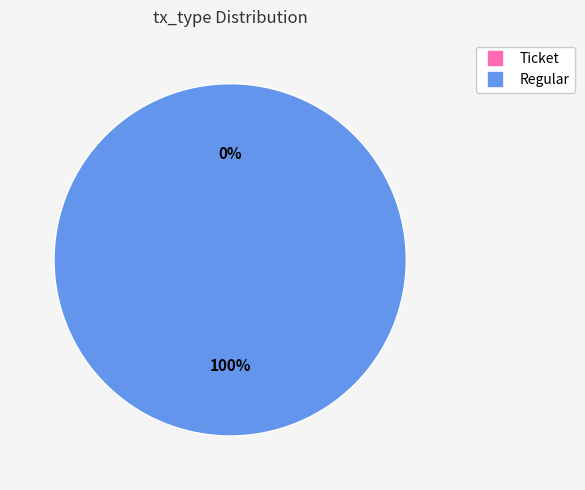

What is the smallest slice in the pie chart?

Ticket